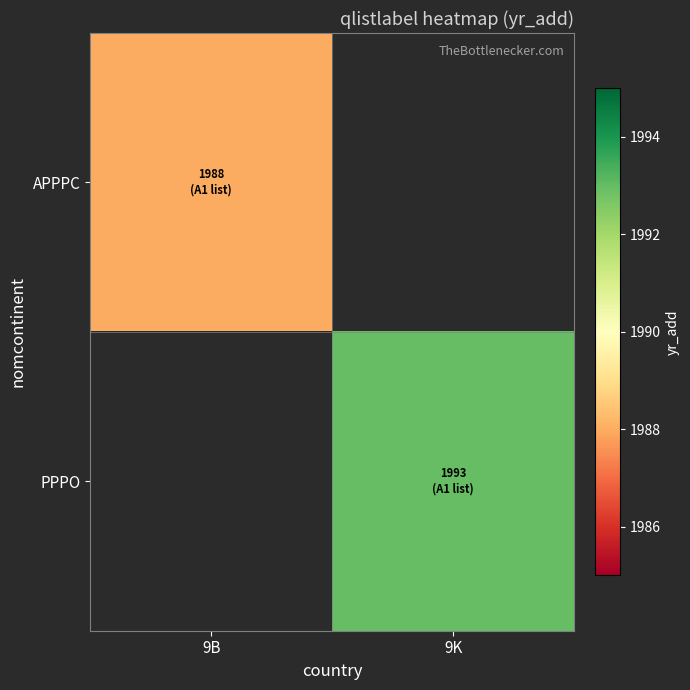

How many categories are shown in the chart?

2